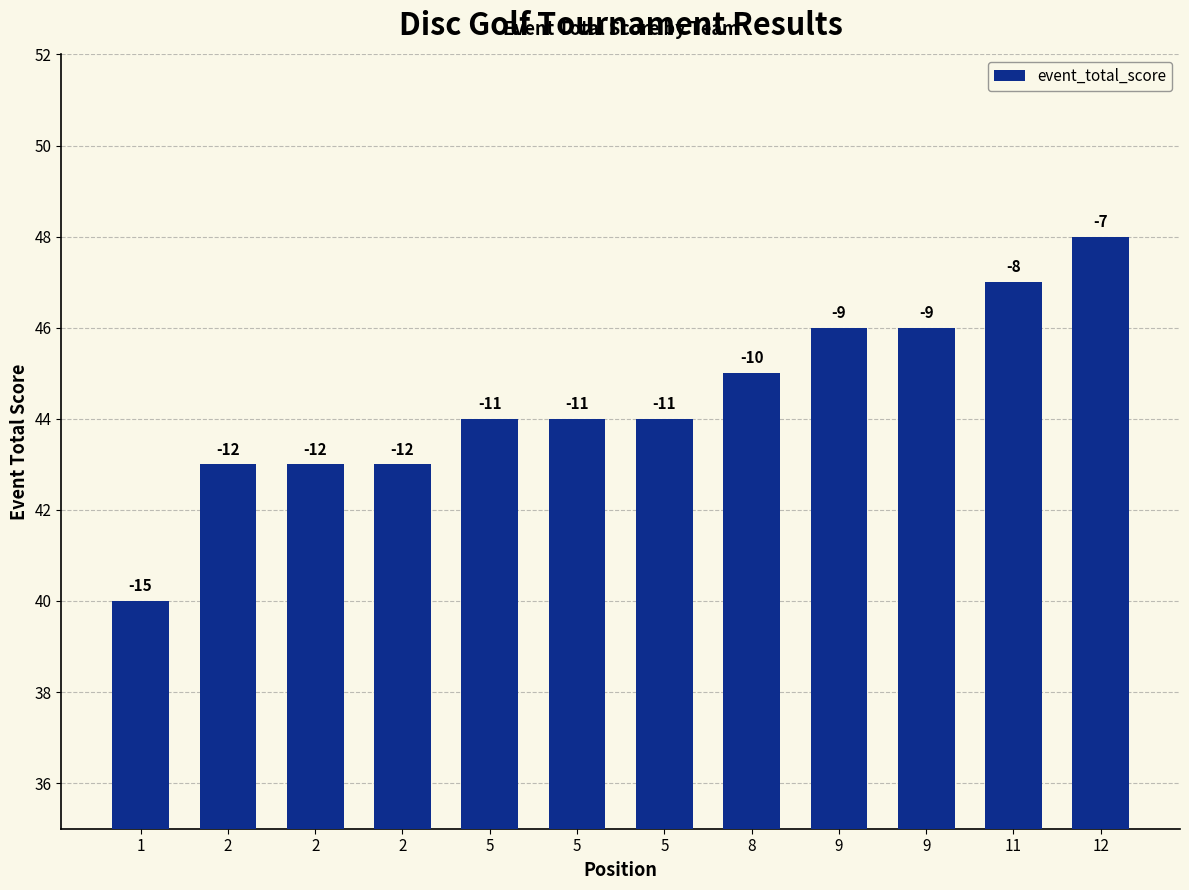

Are the bars horizontal?

No